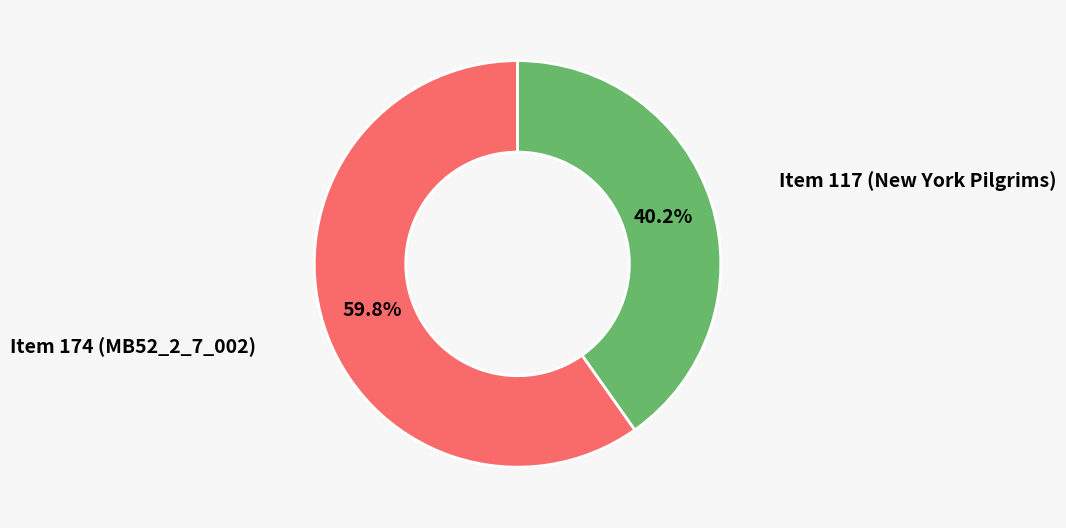

To the nearest percent, what portion does Item 117 (New York Pilgrims) represent?

40%